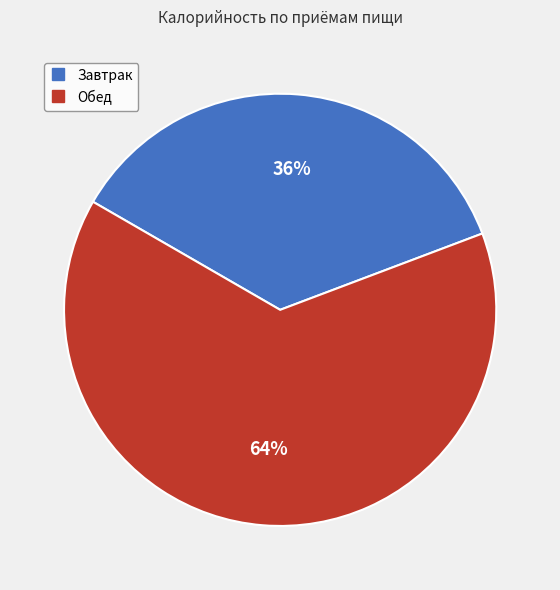

To the nearest percent, what portion does Обед represent?

64%